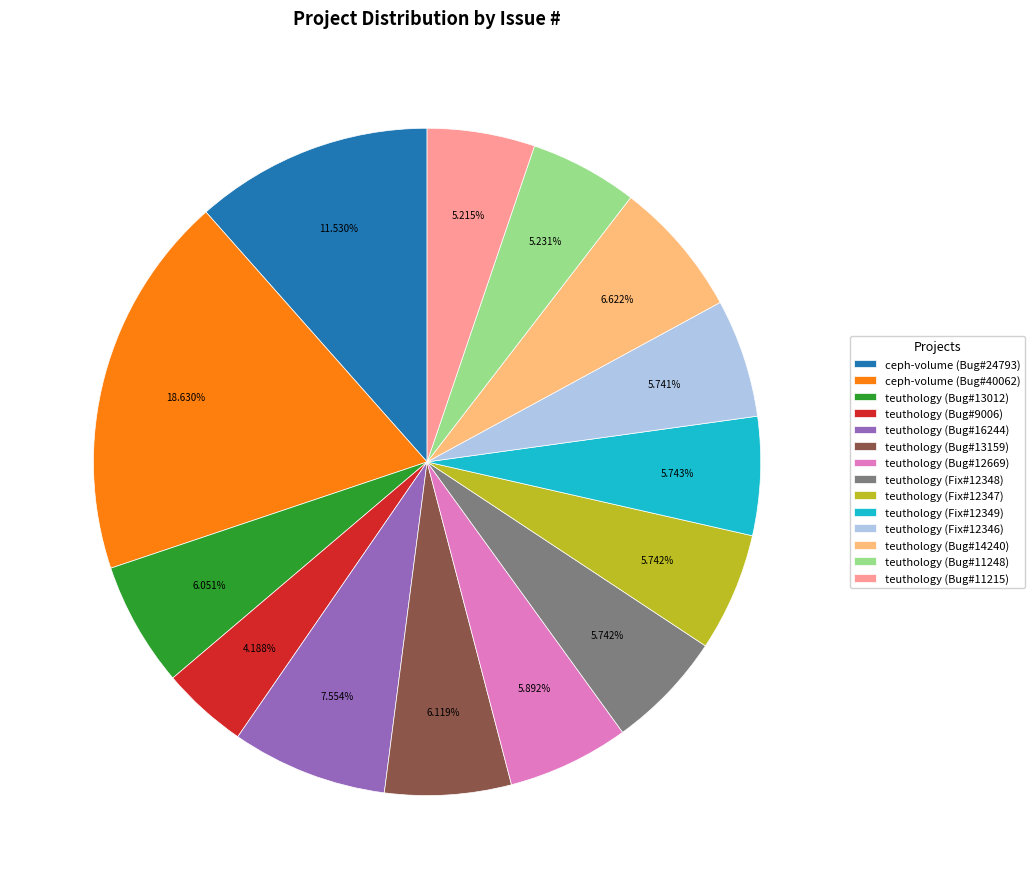

Is teuthology (Bug#11248) the majority of the pie?

No